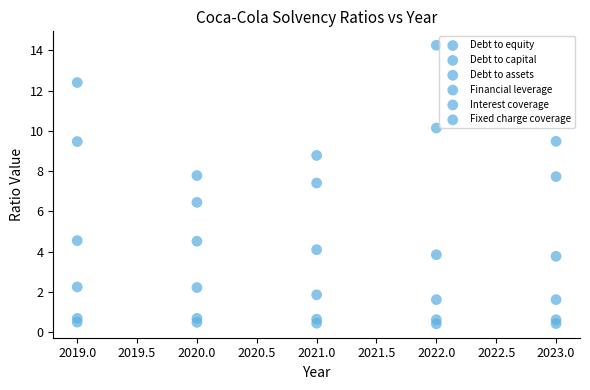

How many points are shown in the scatter plot?

30